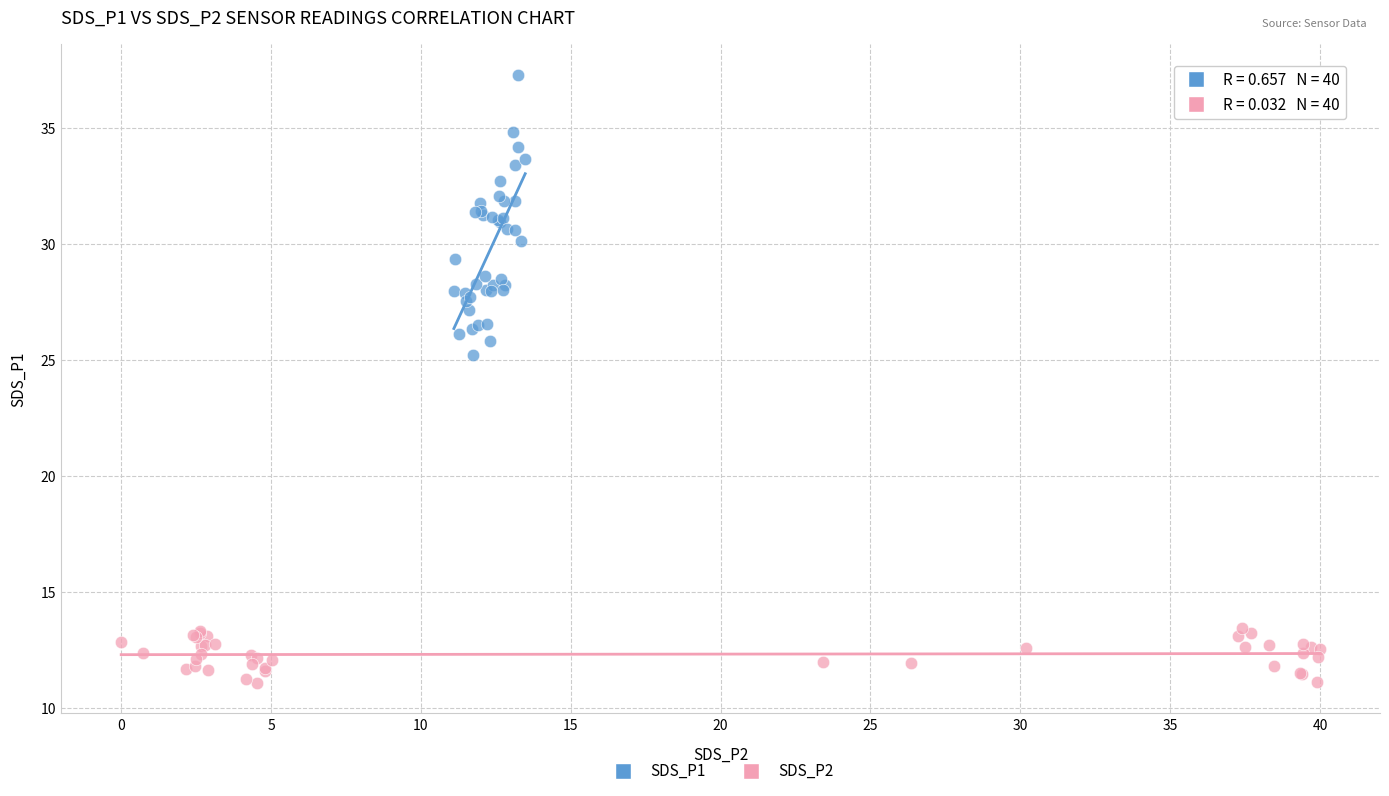

Which series contains the highest Y value?

SDS_P1